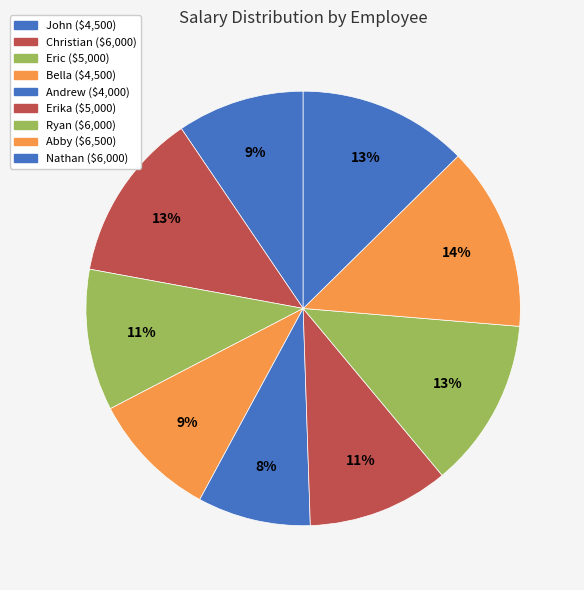

What percentage do Ryan and Bella together represent?

22.1%